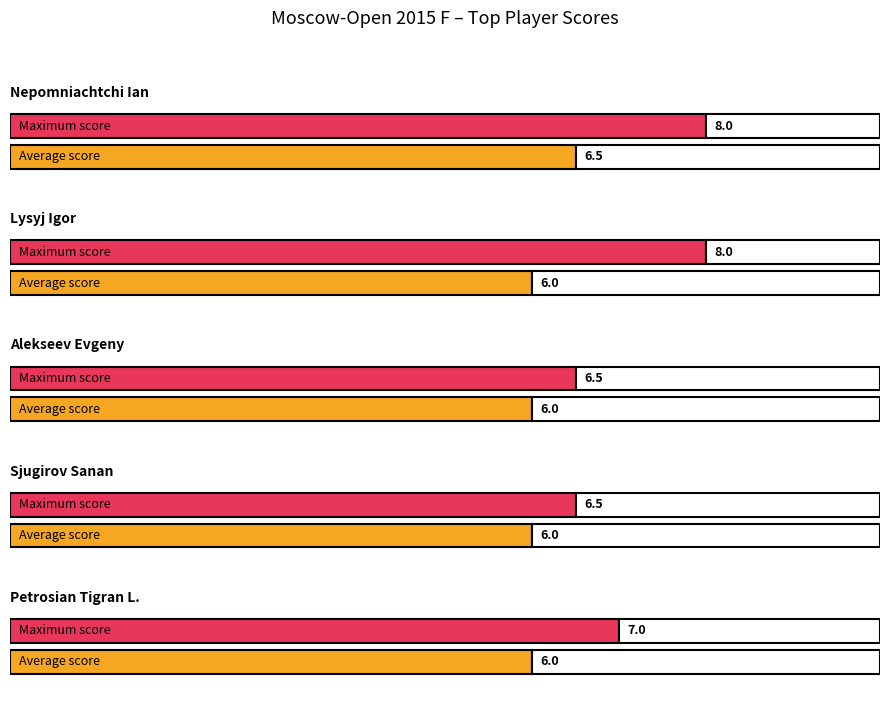

Is this an area chart (filled region under the line)?

No